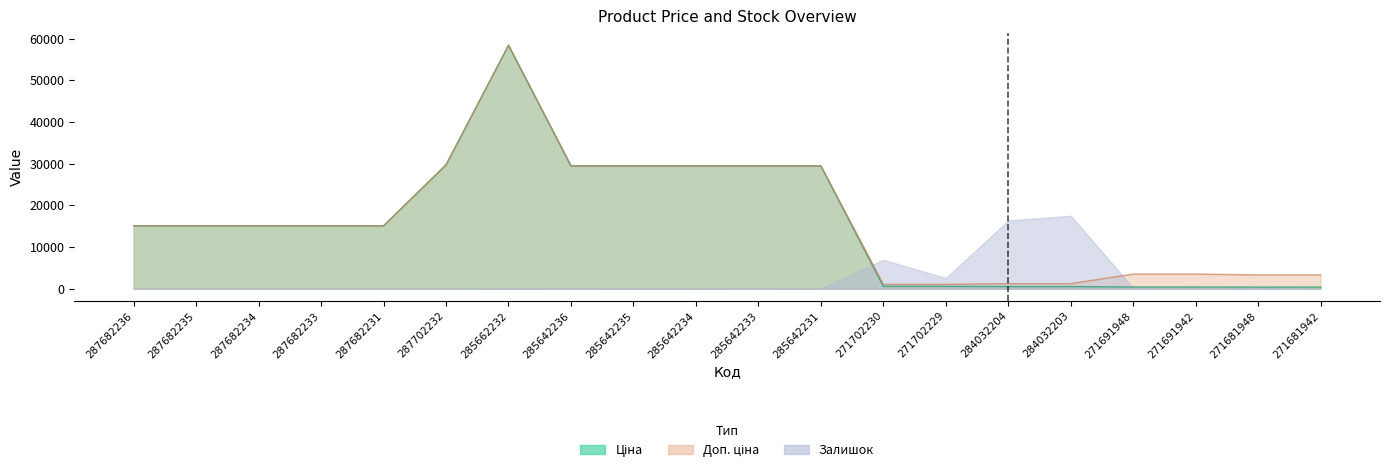

True or false: Доп. ціна has more than 0 interior local peaks.

True